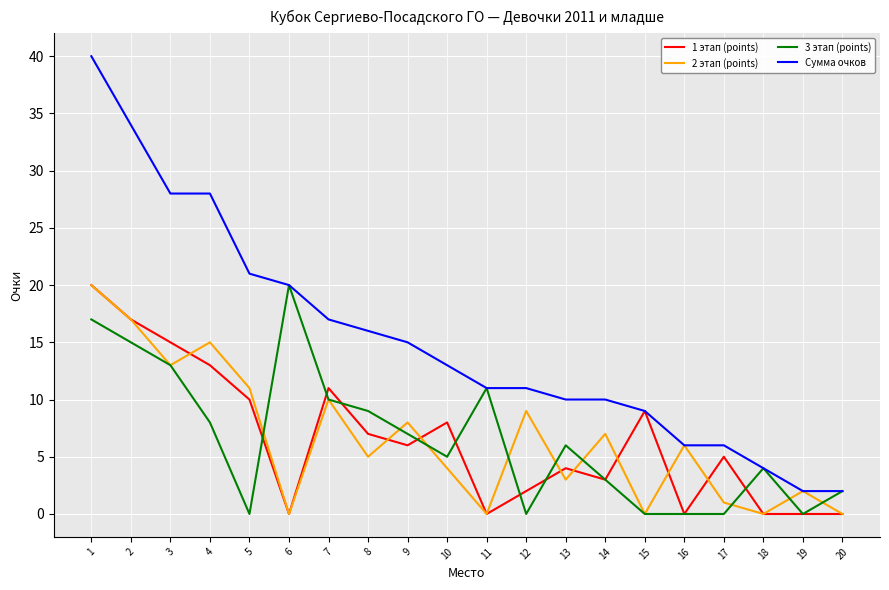

What is the greatest value displayed?

40